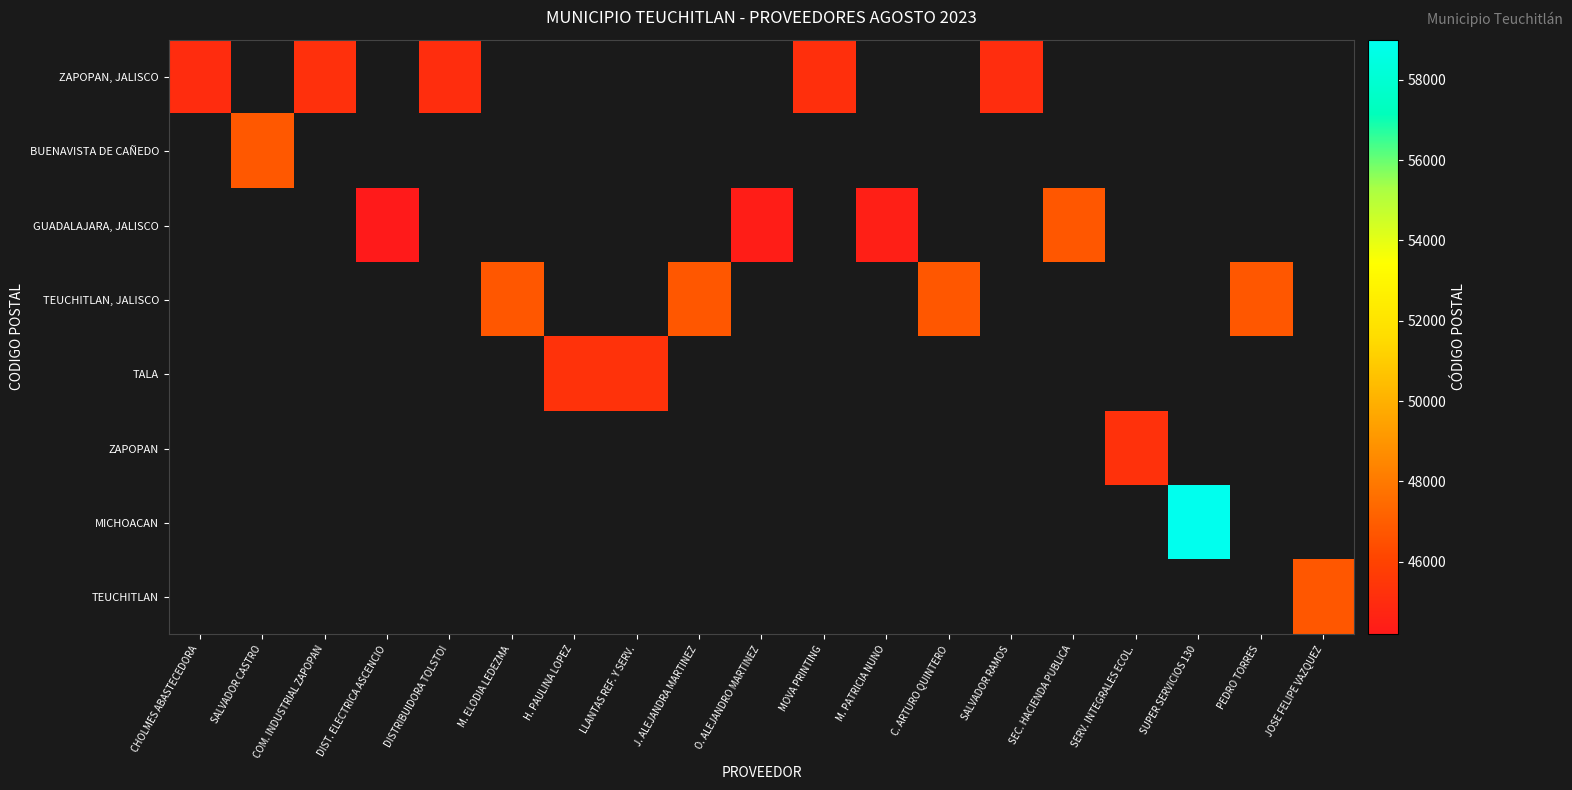

Between DISTRIBUIDORA TOLSTOI and SALVADOR CASTRO, which is larger?

SALVADOR CASTRO